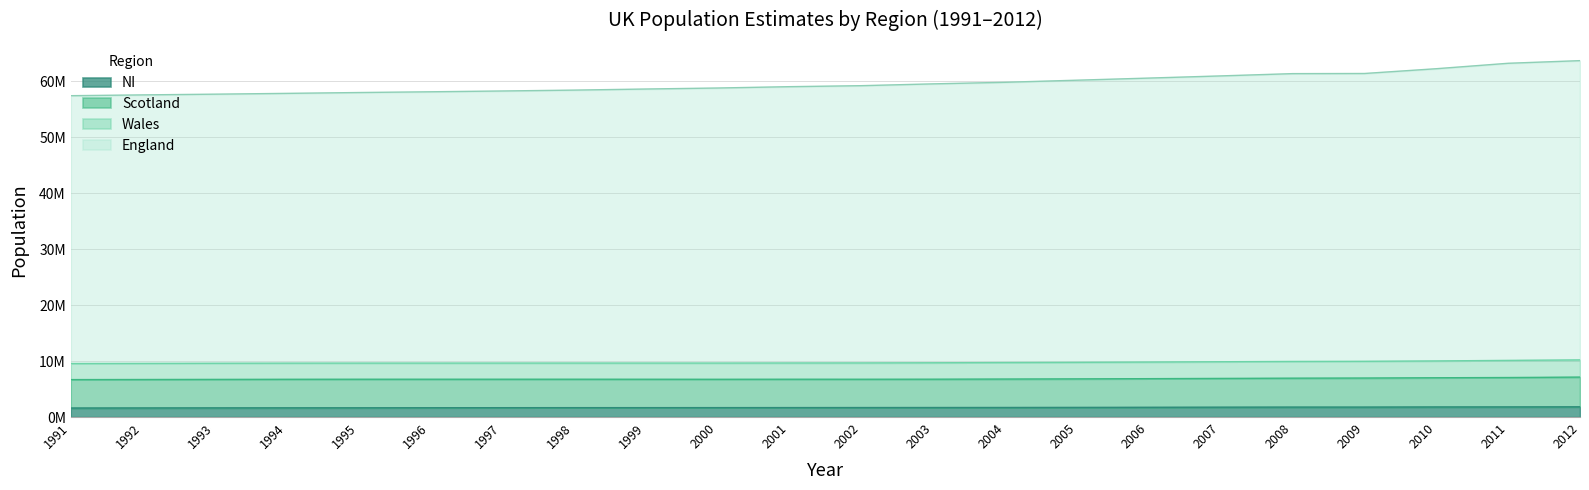

What is the smallest value displayed?

1607295